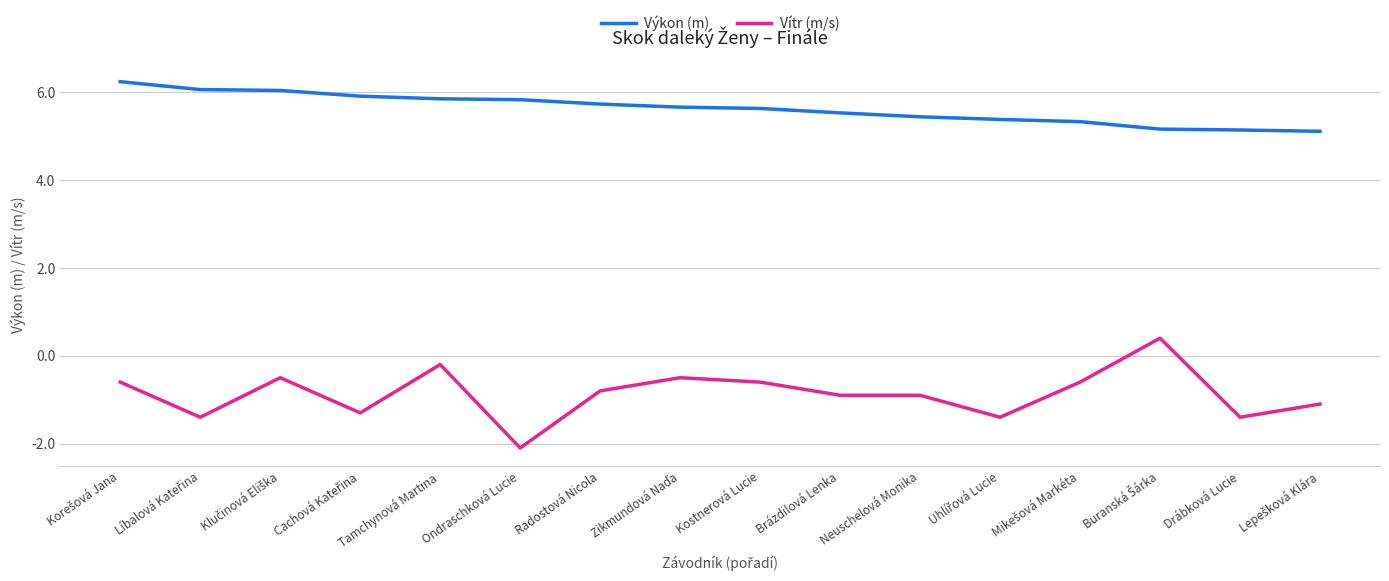

Which series has the largest total across all categories?

Výkon (m)